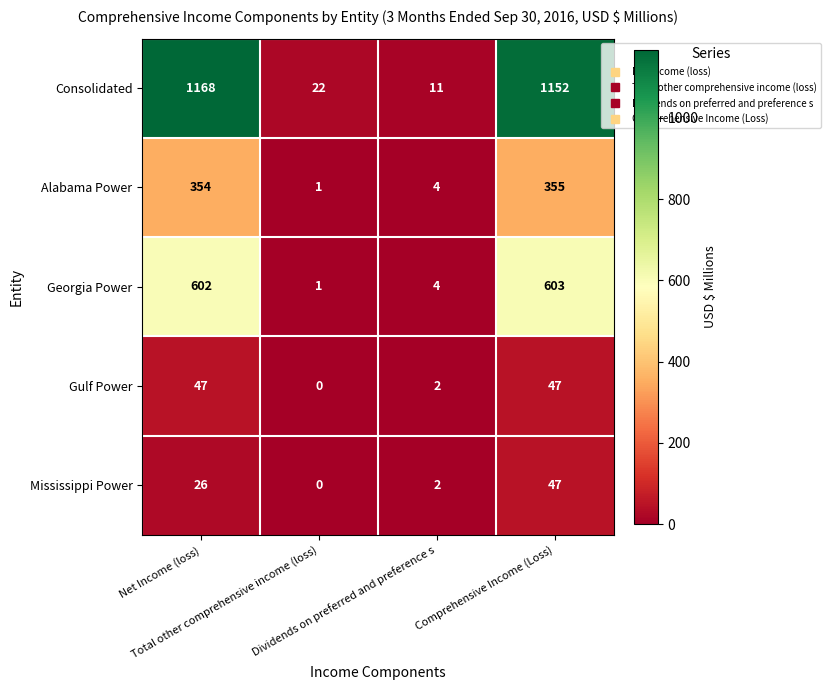

What is the maximum value for Mississippi Power?

47